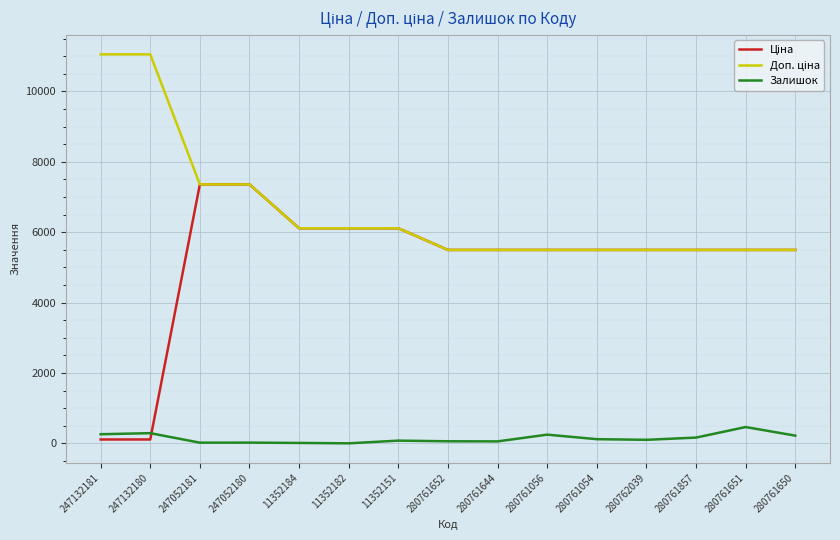

What is the total value across all series at 280761651?

11458.6